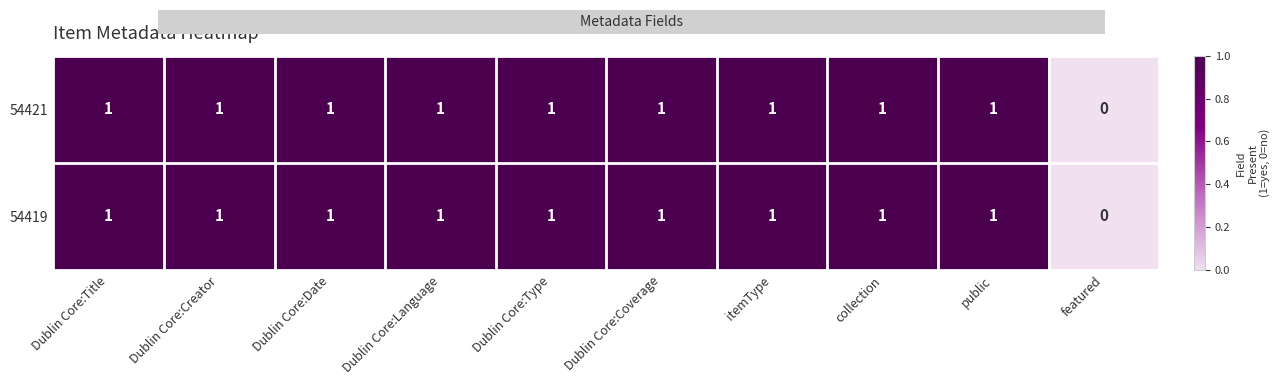

Count the 54419 values in the range 1 to 2.

9